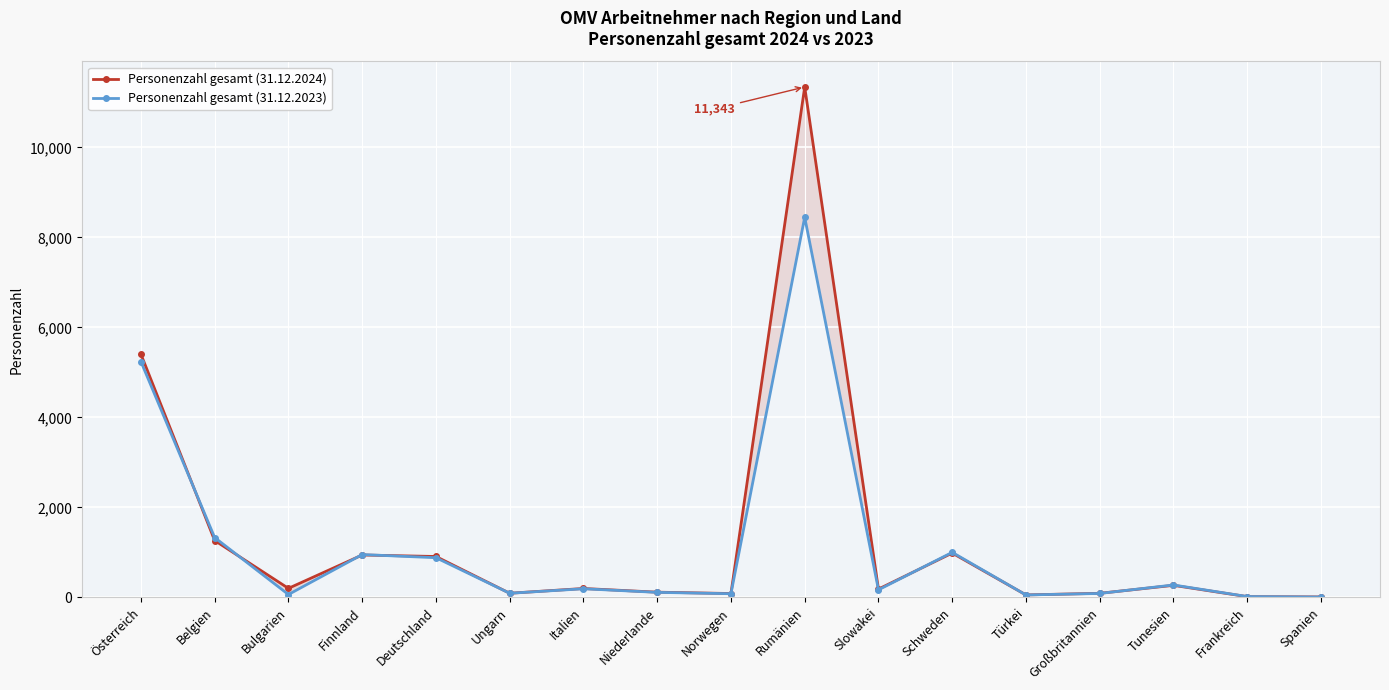

Is the value of Personenzahl gesamt (31.12.2023) at Österreich greater than the value of Personenzahl gesamt (31.12.2024) at Bulgarien?

Yes